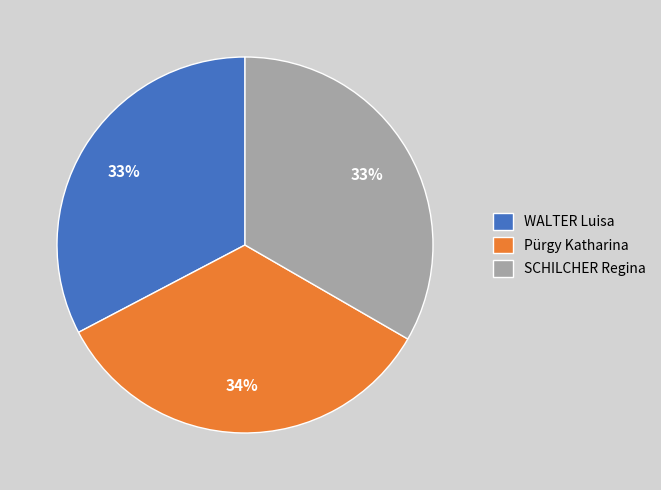

What is the largest slice in the pie chart?

Pürgy Katharina